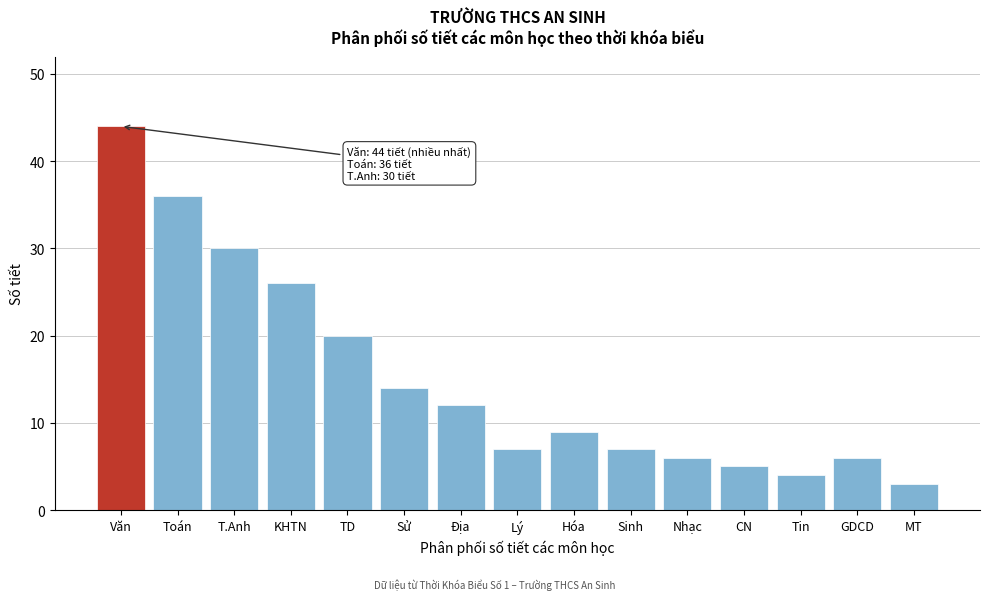

Reading left to right, transcribe all the data shown in this chart.

Văn=44	Toán=36	T.Anh=30	KHTN=26	TD=20	Sử=14	Địa=12	Lý=7	Hóa=9	Sinh=7	Nhạc=6	CN=5	Tin=4	GDCD=6	MT=3